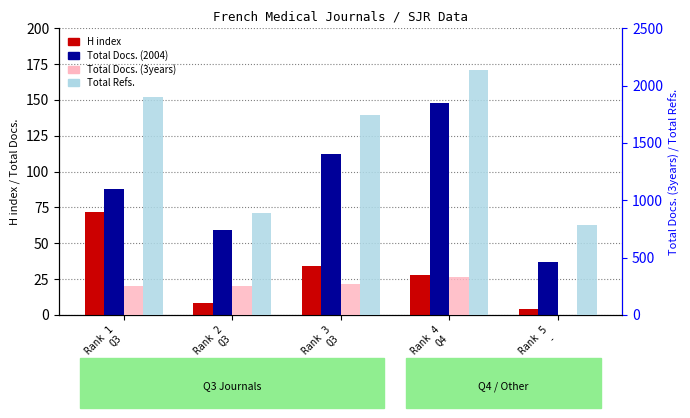

What is the difference between the highest and lowest values at Rank 1
Q3?

1829